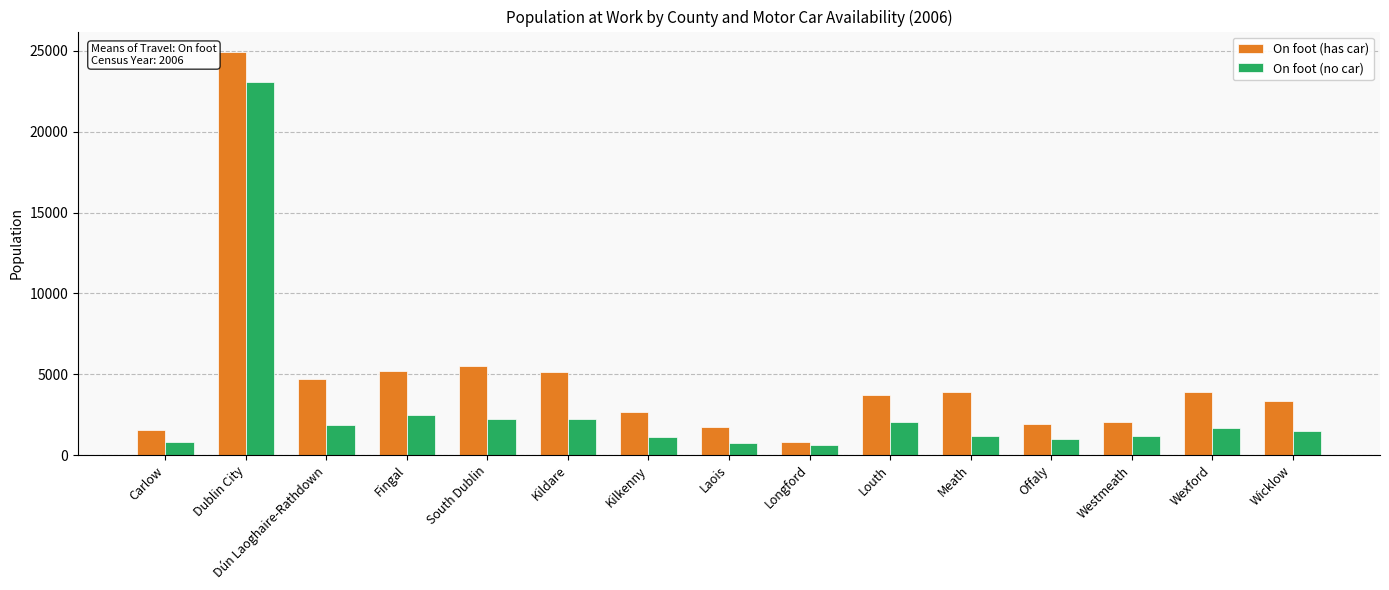

What is the total value across all series at Louth?

5745